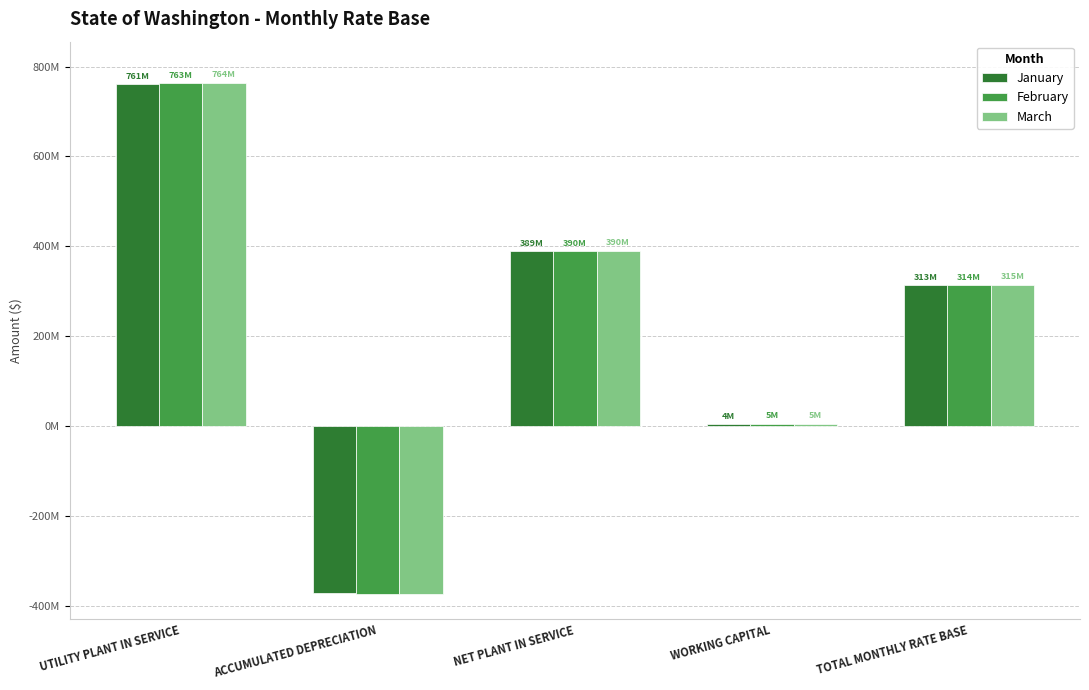

At which label does January reach its minimum?

ACCUMULATED DEPRECIATION